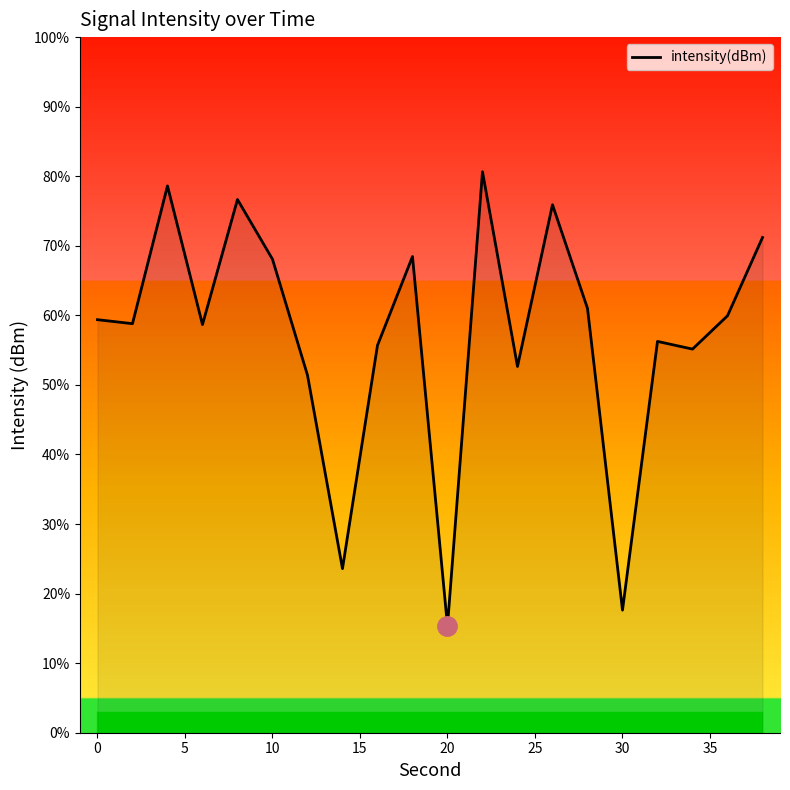

What is the minimum value shown in the chart?

15.3